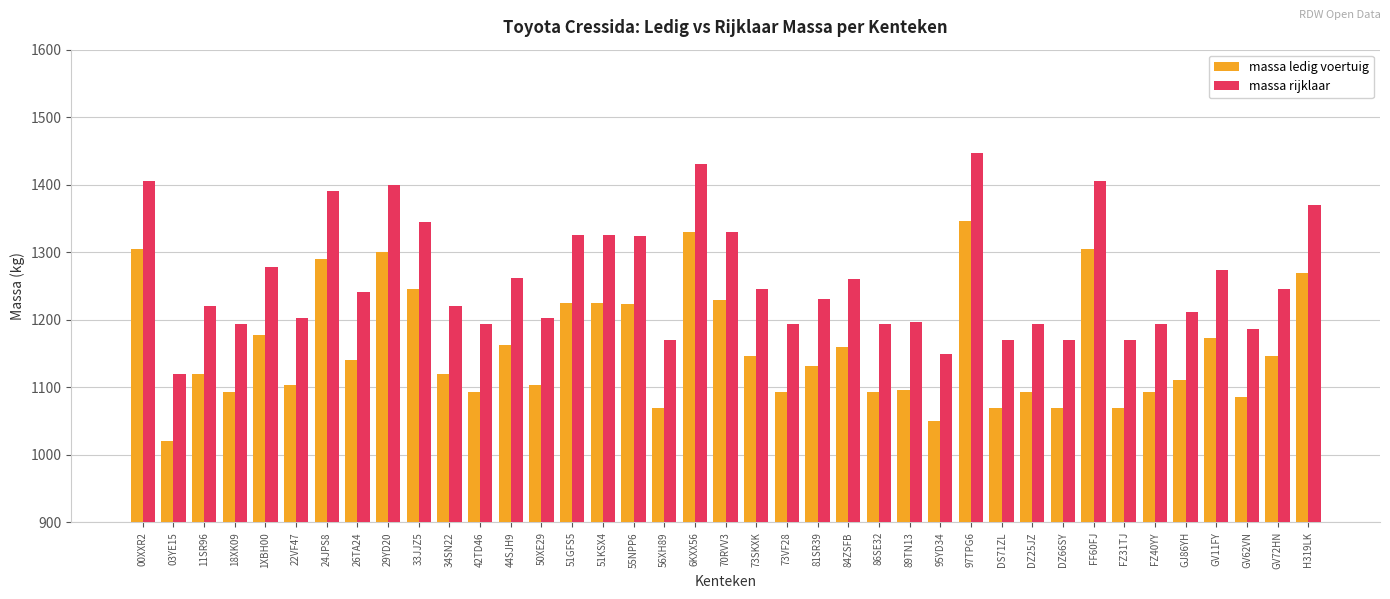

What is the total value across all series at 50XE29?

2306